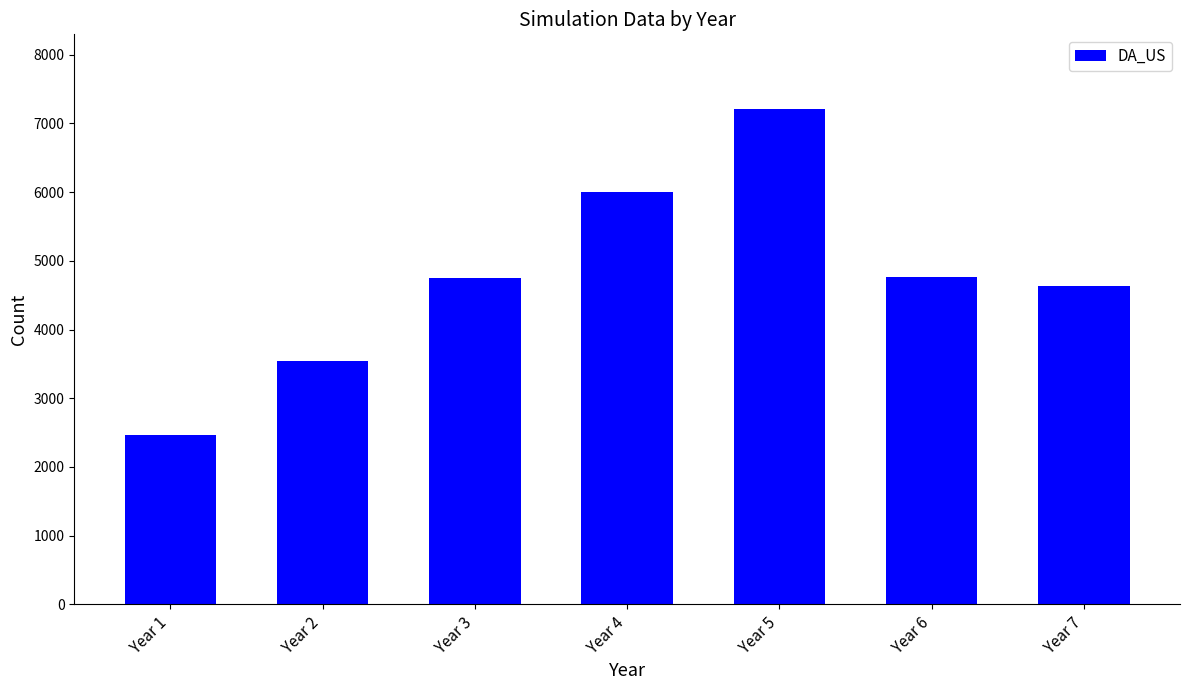

Read the value at Year 4.

5997